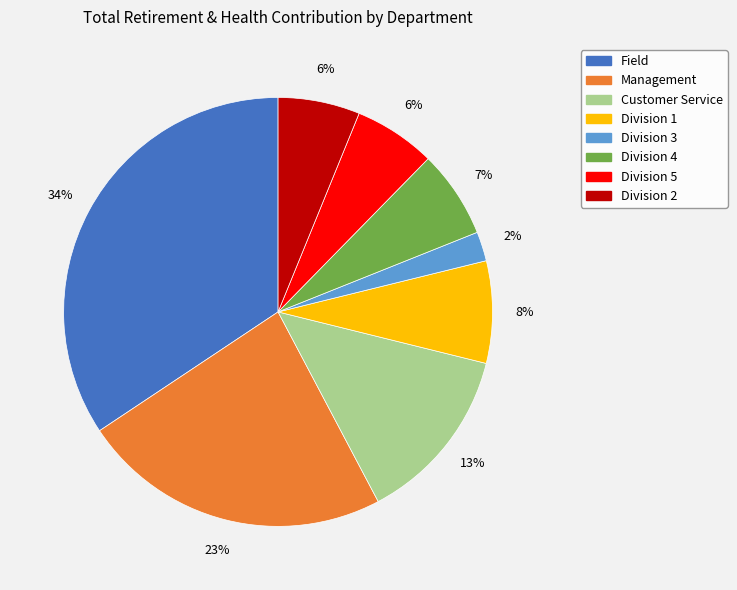

Which has a higher value, Division 1 or Division 5?

Division 1